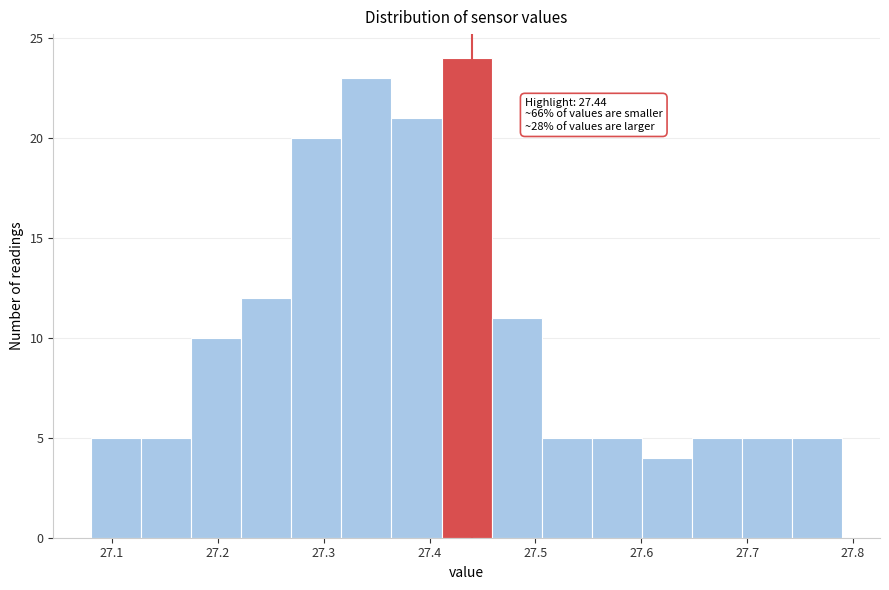

Over which range of the x-axis is the bar tallest?

27.41 to 27.46